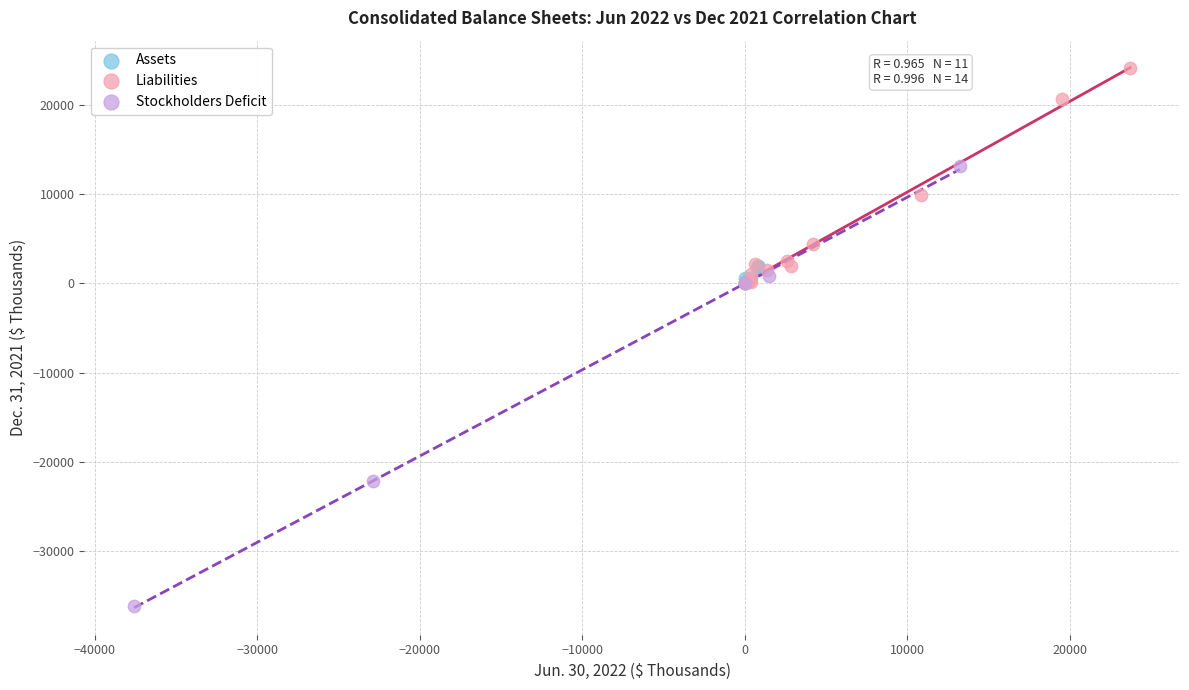

What are all the series names shown in the legend?

Assets, Liabilities, Stockholders Deficit